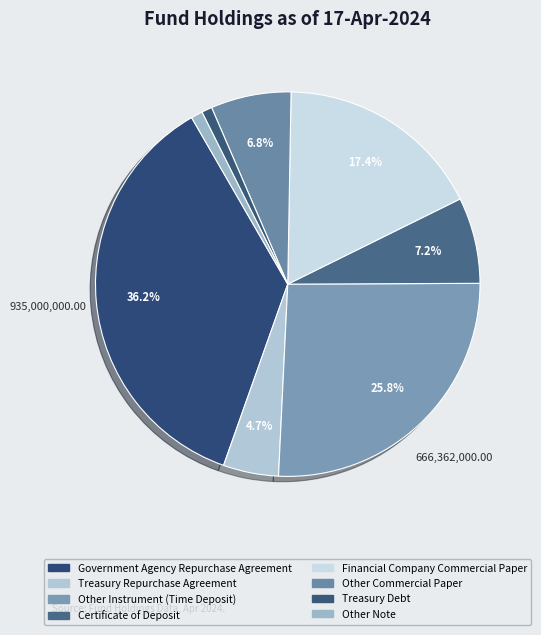

How many slices are in this pie chart?

8